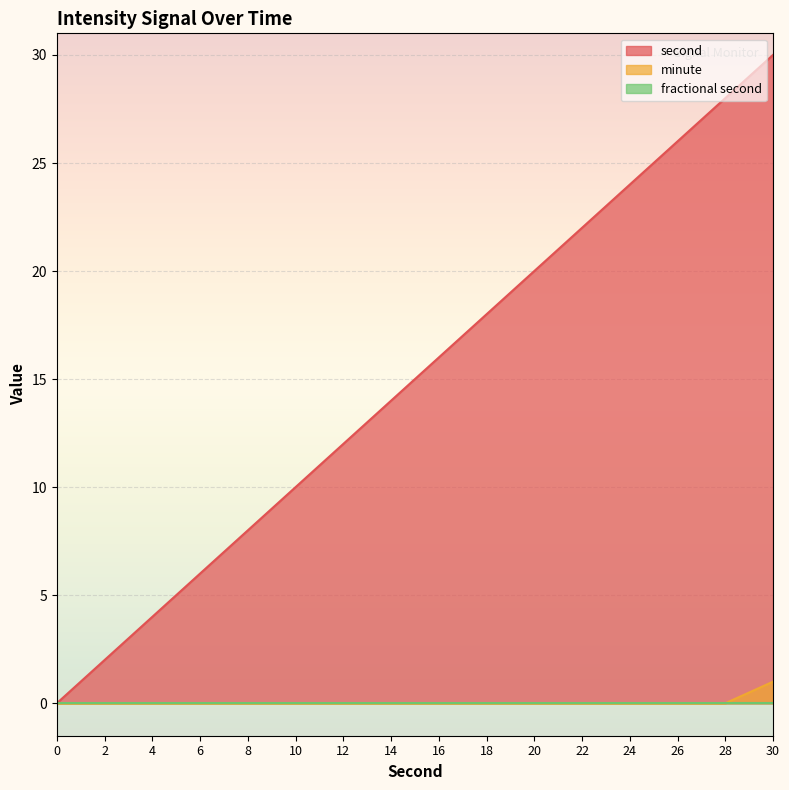

Which series has the largest range (max minus min)?

second